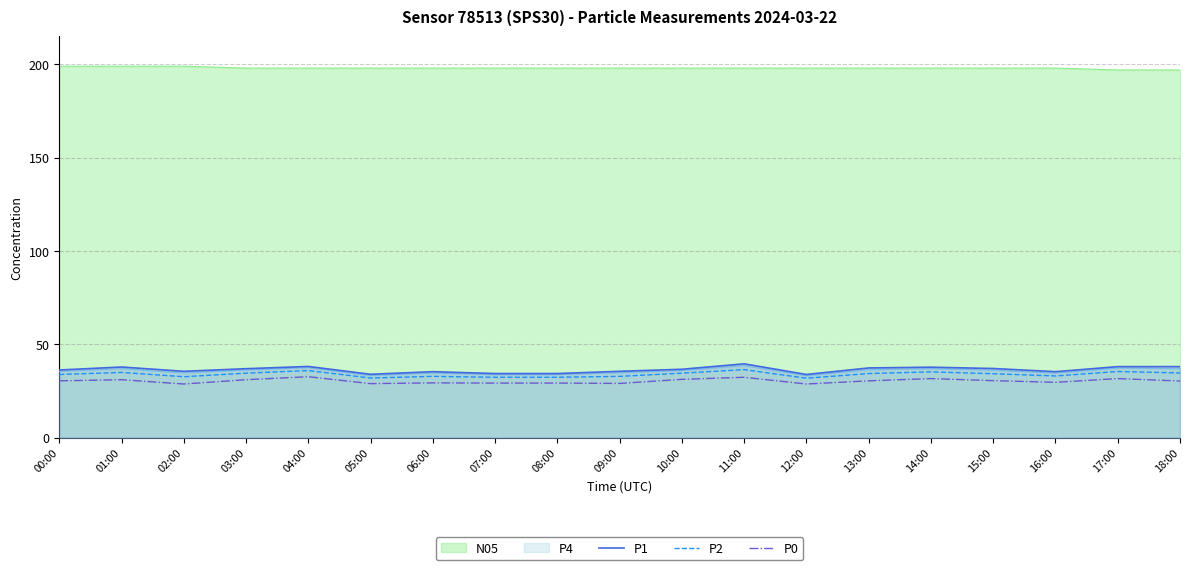

The P0 series shows 18.4 at 07:00. True or false?

False